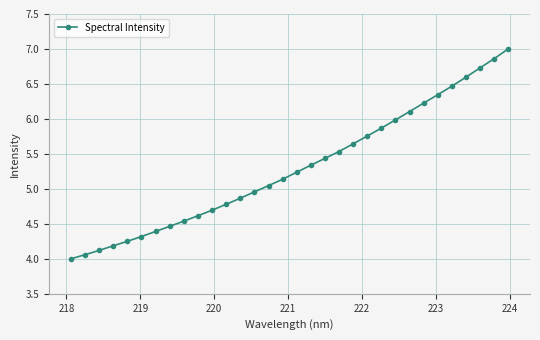

What is the value of the 18th point from the left?

5.3